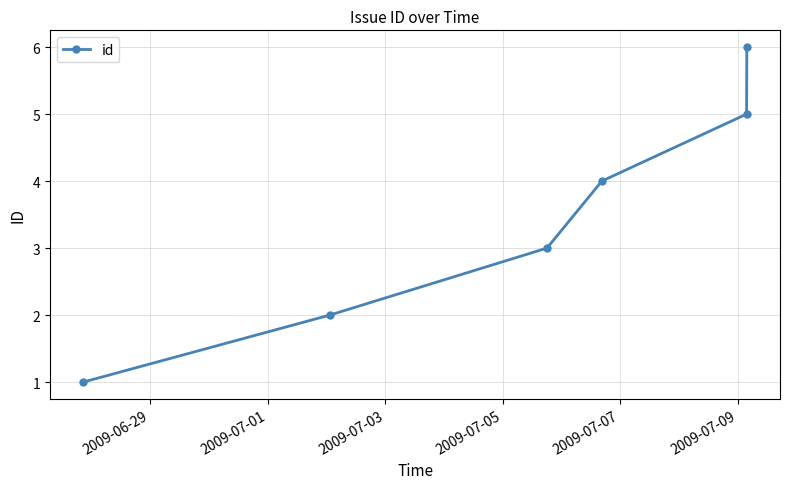

What is the sum of all values?

21